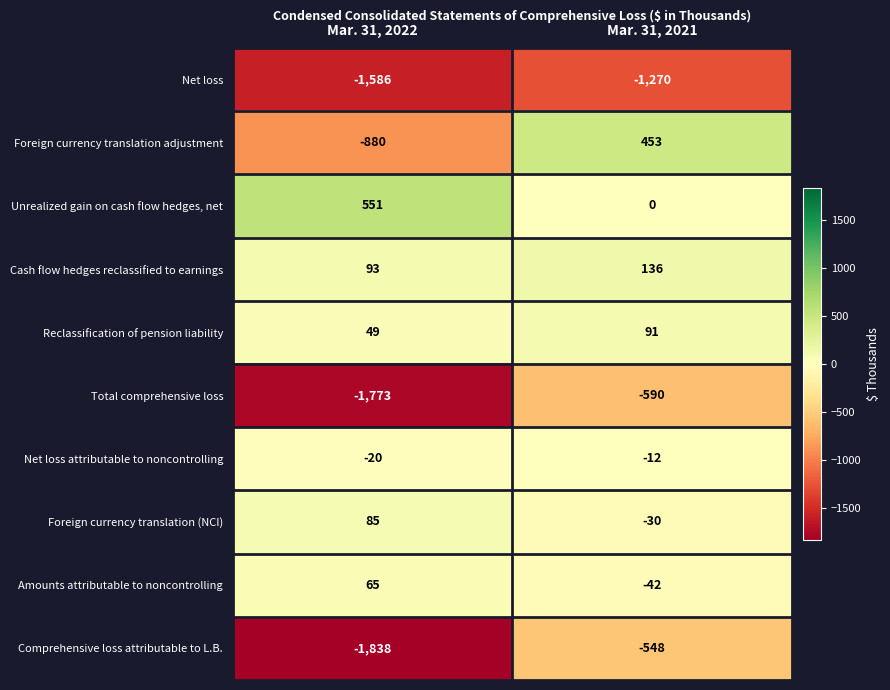

What is the average value of the Reclassification of pension liability series?

70